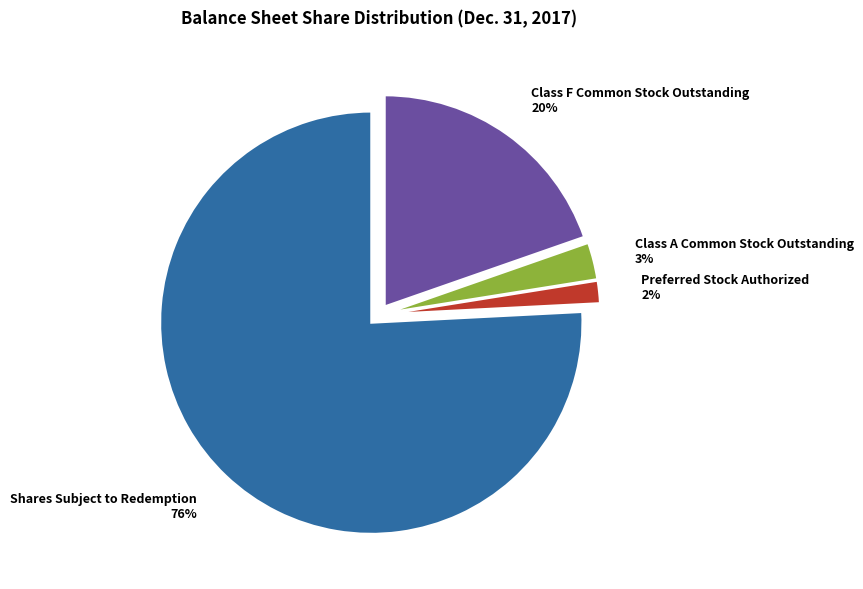

To the nearest percent, what is the combined percentage of Class A Common Stock Outstanding and Preferred Stock Authorized?

5%